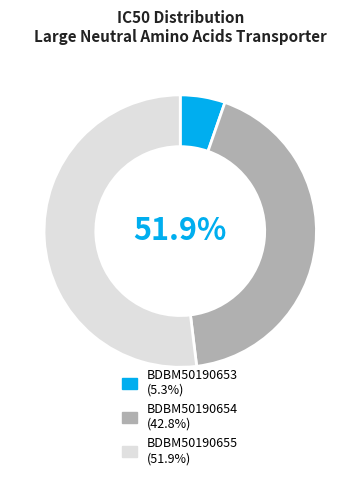

Approximately how many times larger is the value at BDBM50190653 compared to BDBM50190655?

0.1